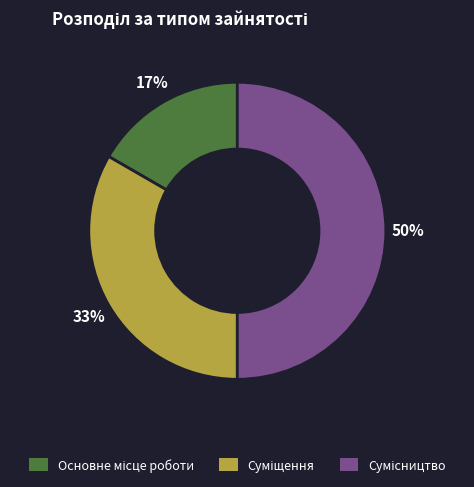

Count the number of slices in the pie.

3